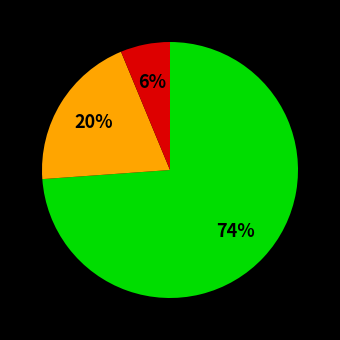

How many segments does this pie chart have?

3